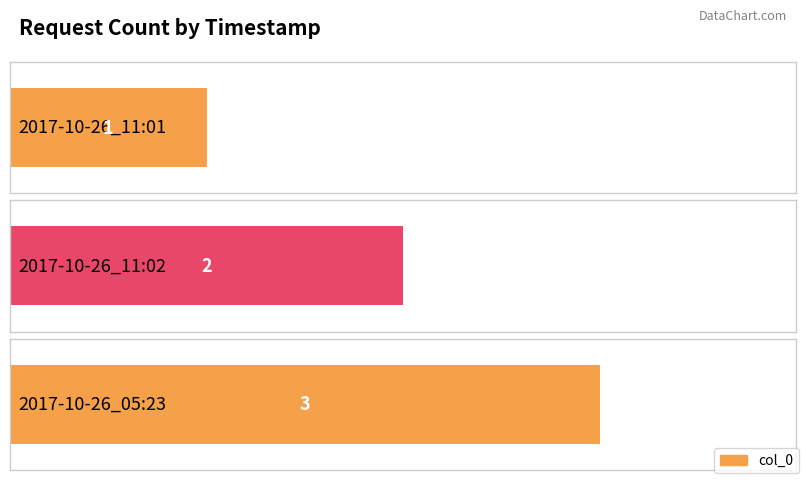

What position from the right is 2017-10-26_11:02?

2